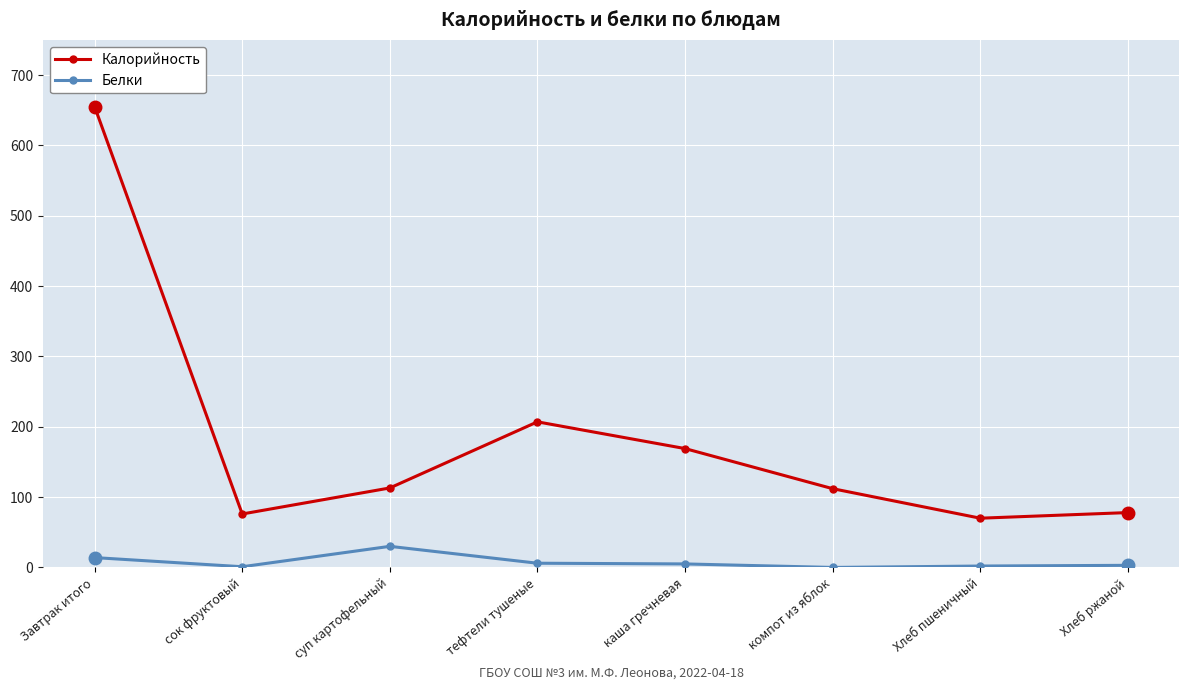

At which category does Белки reach its first local peak?

суп картофельный